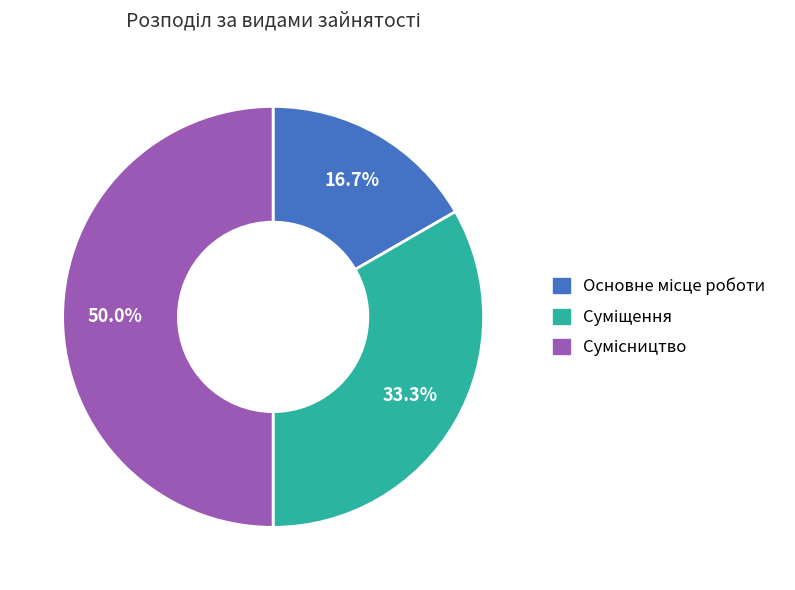

To the nearest percent, what is the average slice percentage?

33%